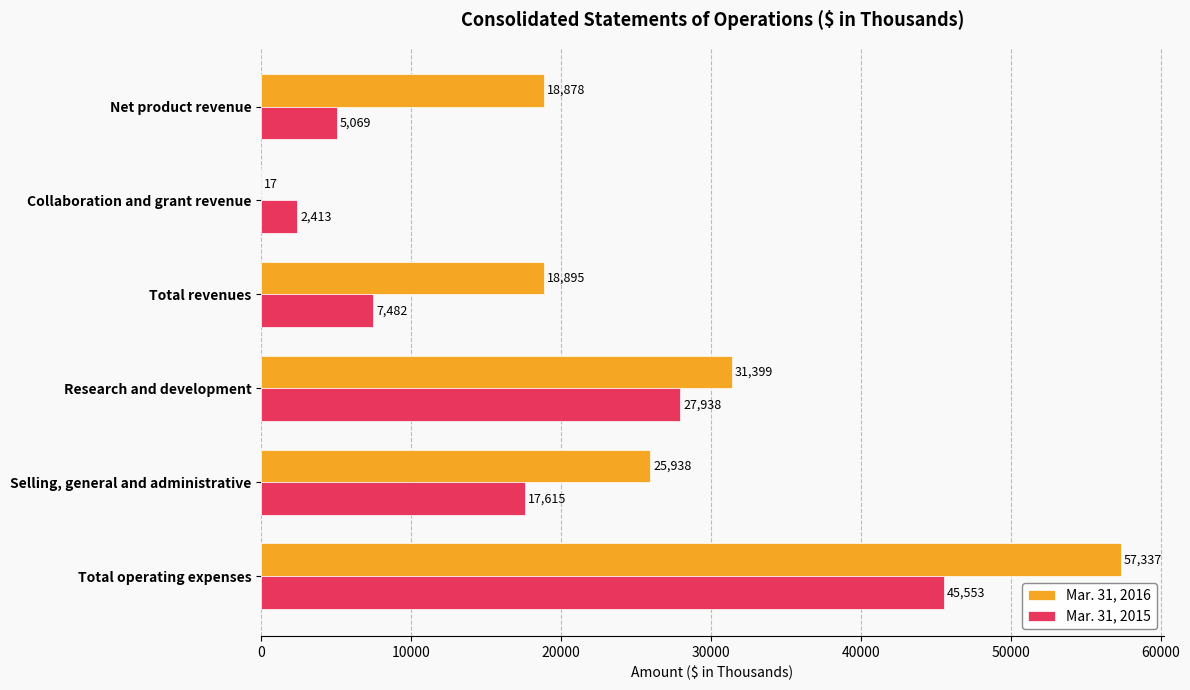

True or false: Mar. 31, 2016 has a value of 32539 at Total revenues.

False